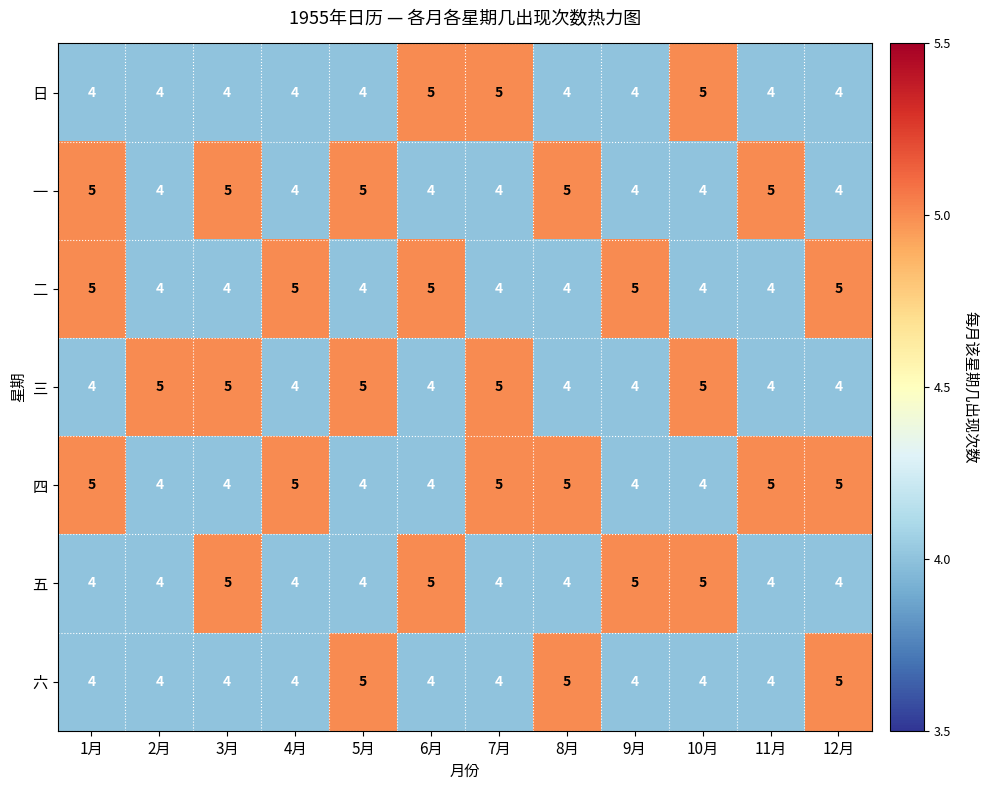

What value does the 六 series have at 6月?

4